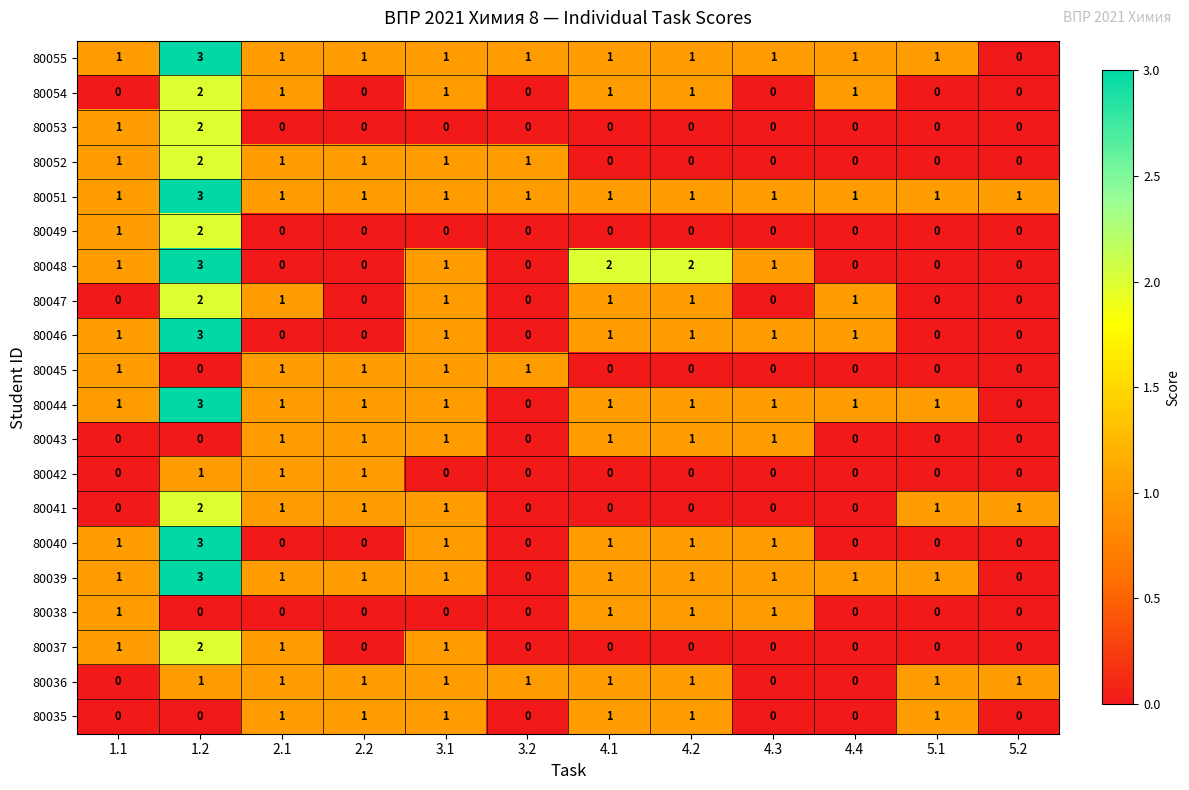

The 80049 series shows -1 at 5.1. True or false?

False